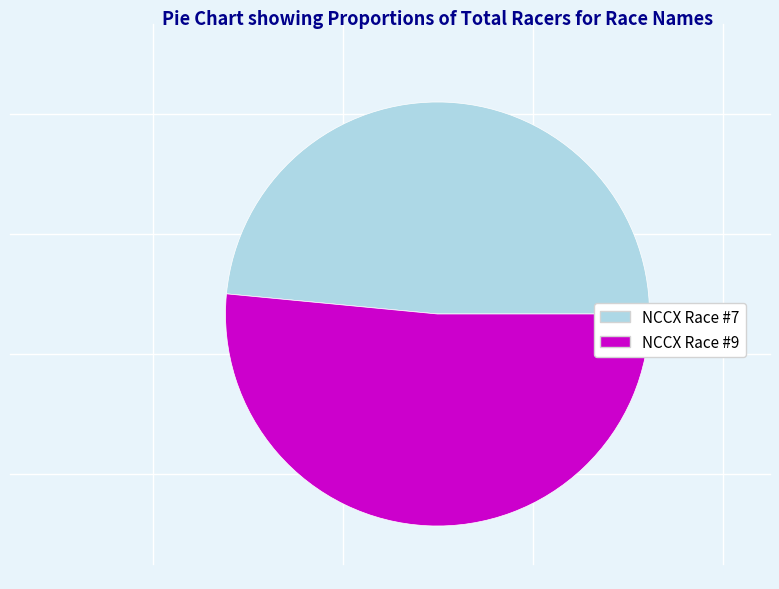

True or false: NCCX Race #9 accounts for 52% of the total.

True